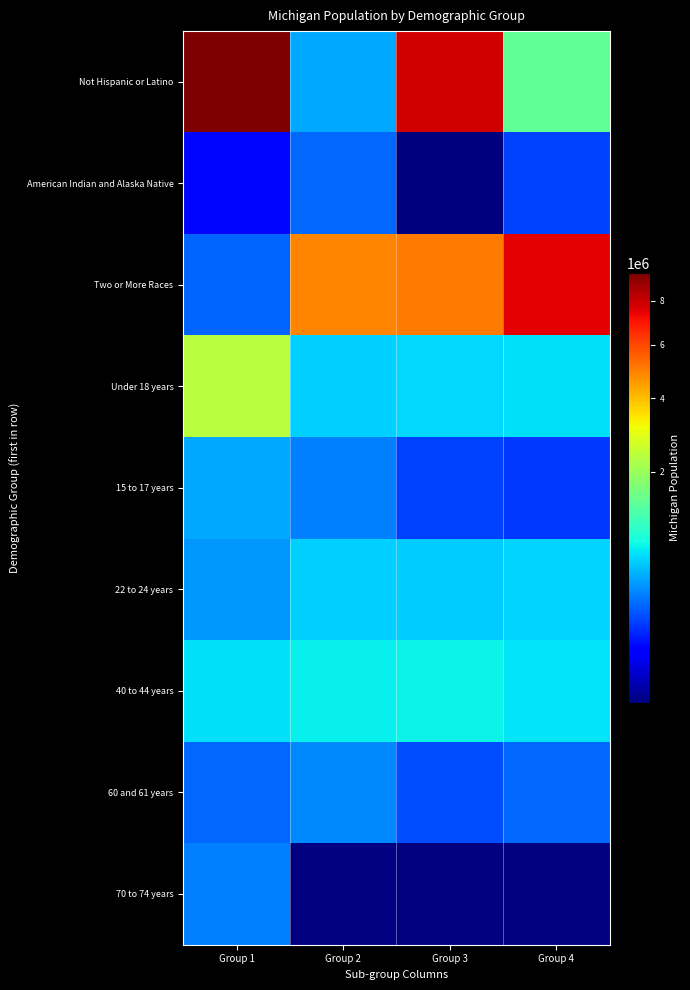

Is the value of 40 to 44 years at Group 3 greater than the value of Two or More Races at Group 1?

Yes